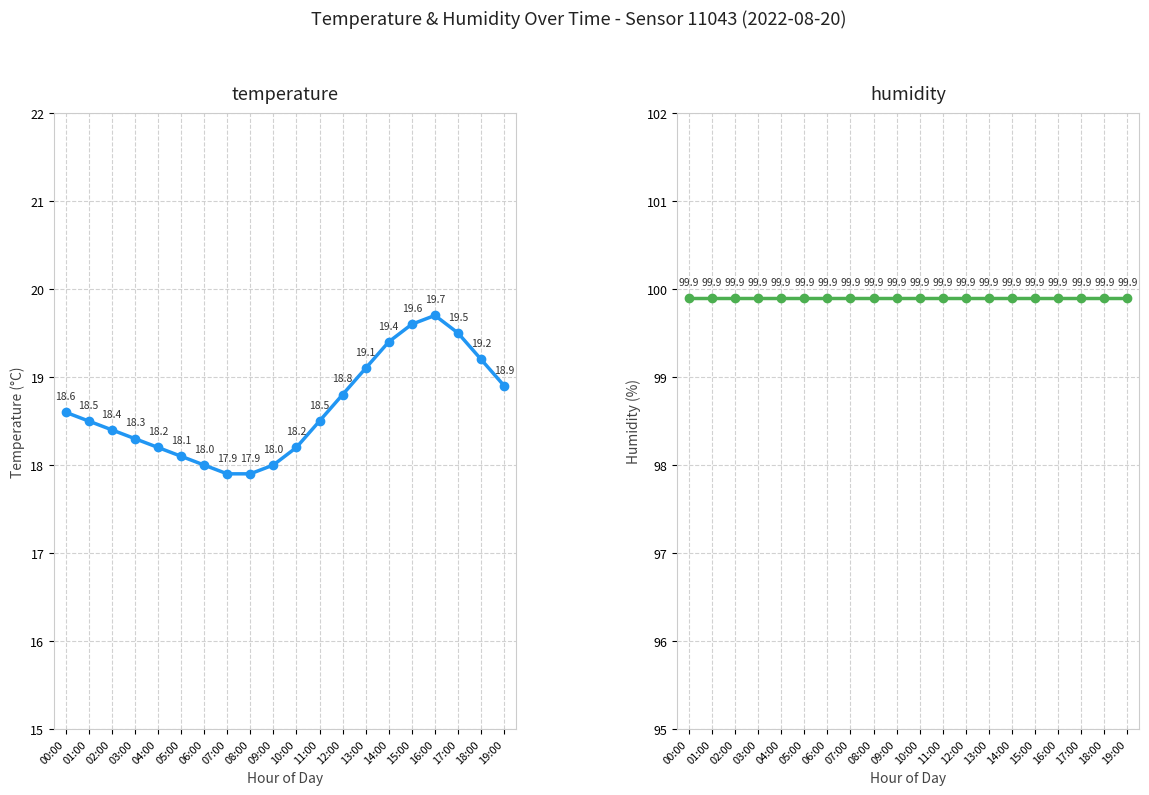

Rank the series at 18:00 from lowest to highest value.

temperature, humidity